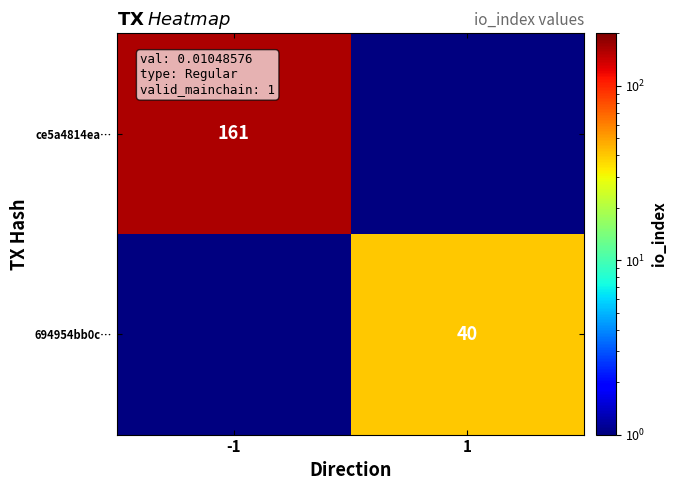

True or false: ce5a4814ea… has a value of 161 at -1.

True